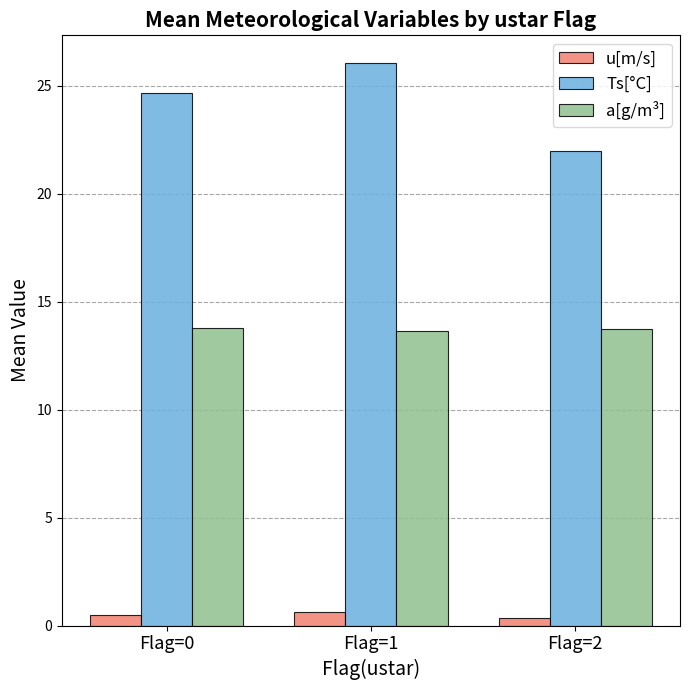

Rank the categories by Ts[°C] value from highest to lowest.

Flag=1, Flag=0, Flag=2